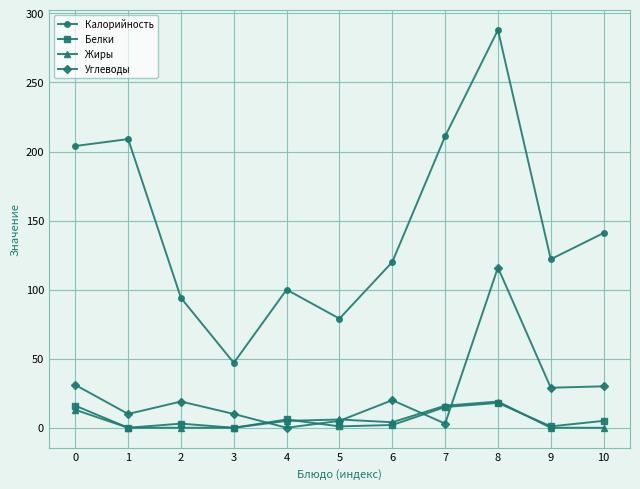

How many interior local peaks does the Углеводы series have?

3